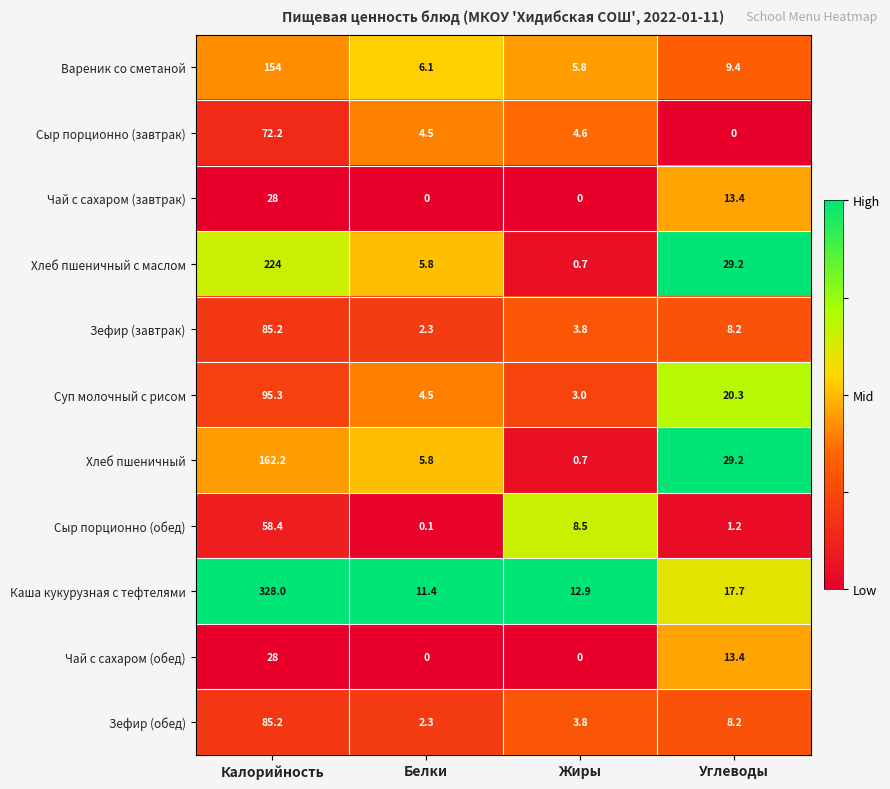

Which series has the largest range (max minus min)?

Каша кукурузная с тефтелями